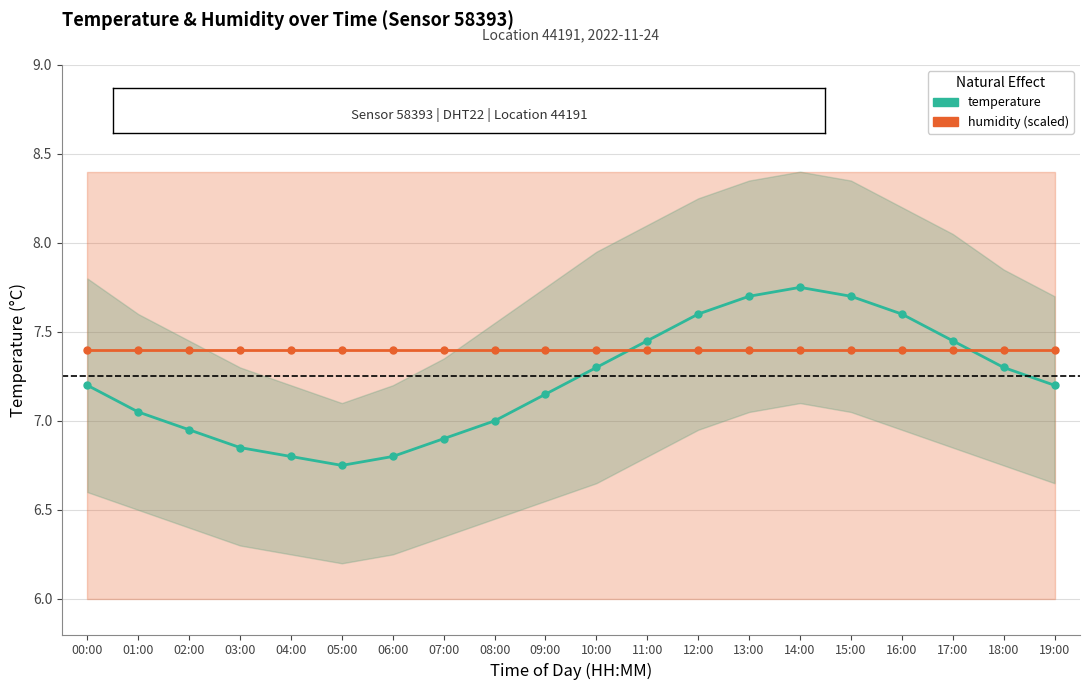

Which series ends up on top after the final intersection of humidity (scaled) and temperature?

humidity (scaled)